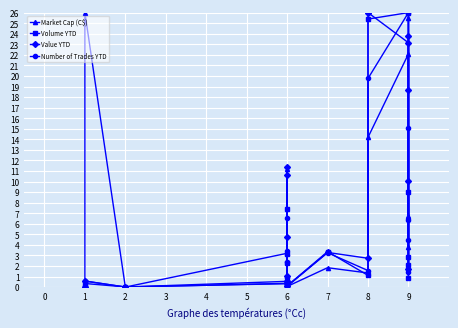

Where is the first local maximum for Number of Trades YTD?

1